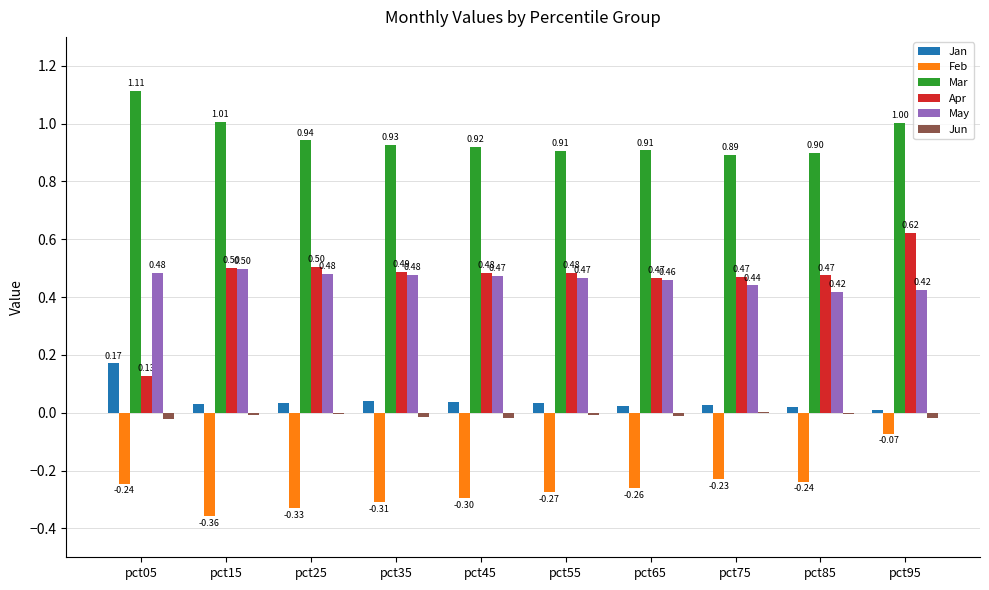

Which series has the largest total across all categories?

Mar